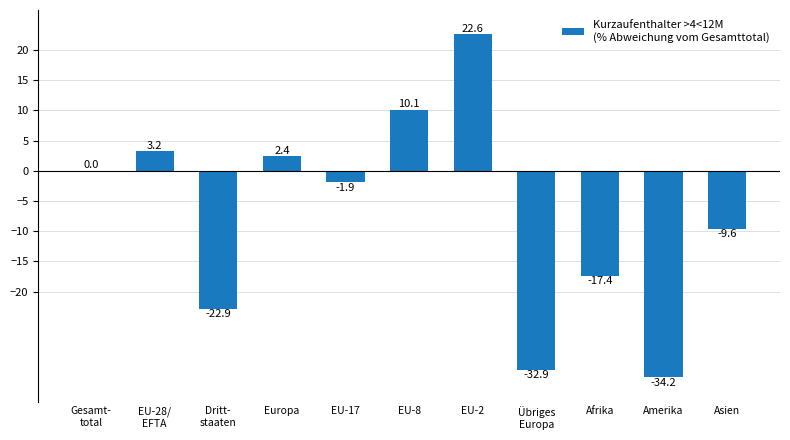

The value at Dritt-
staaten is -30.4. True or false?

False